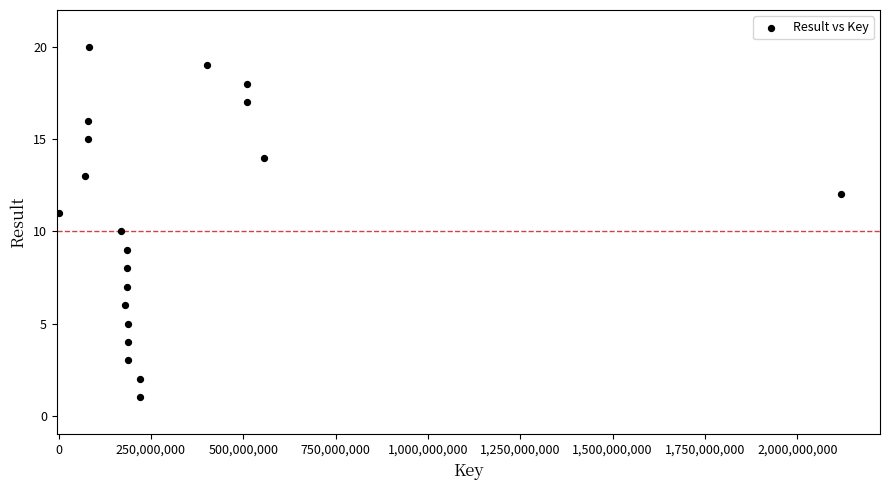

What is the range of X values (max minus min)?

2118125731